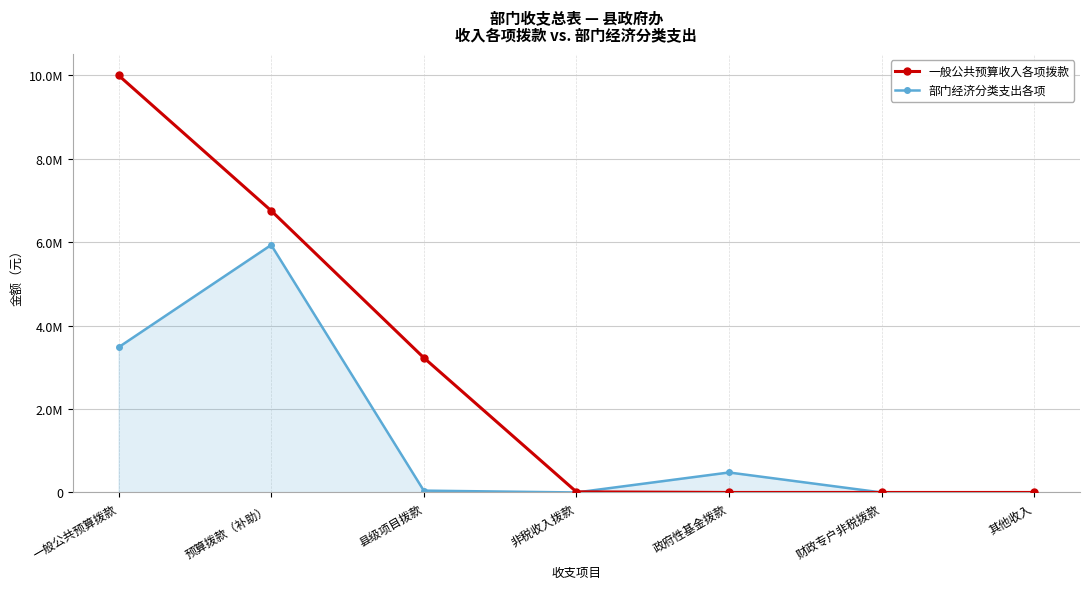

What is the label of the 2nd point from the left?

预算拨款（补助）